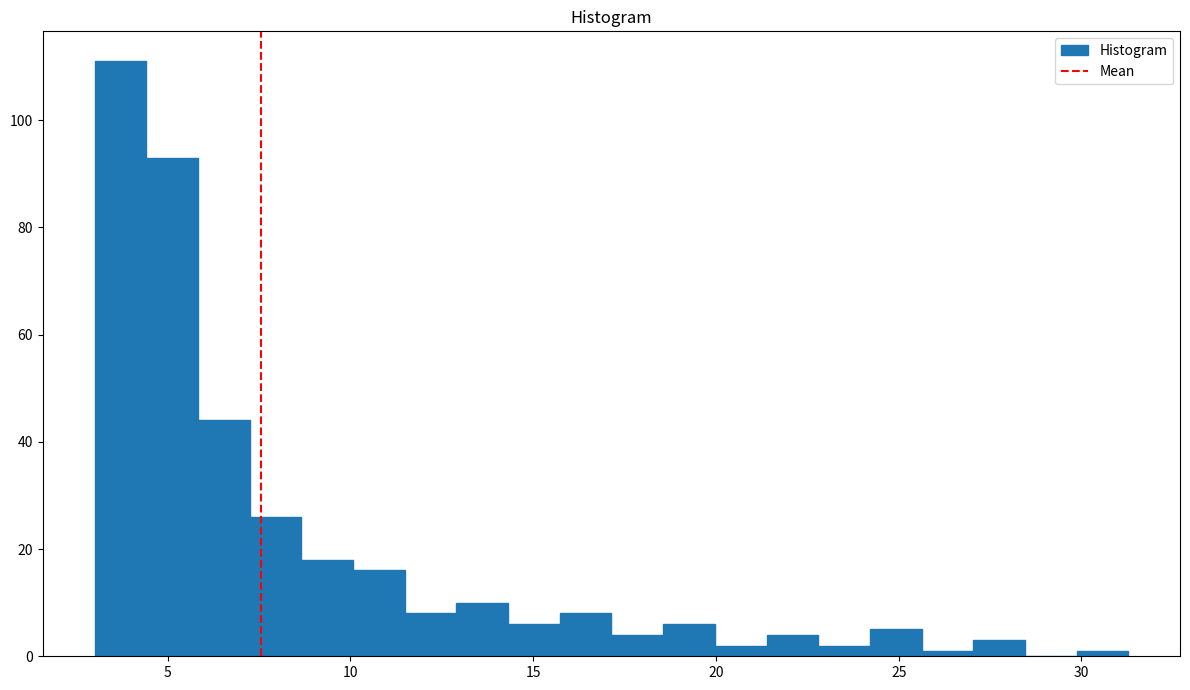

Read against the x-axis, roughly where is the centre of the tallest bar?

3.5